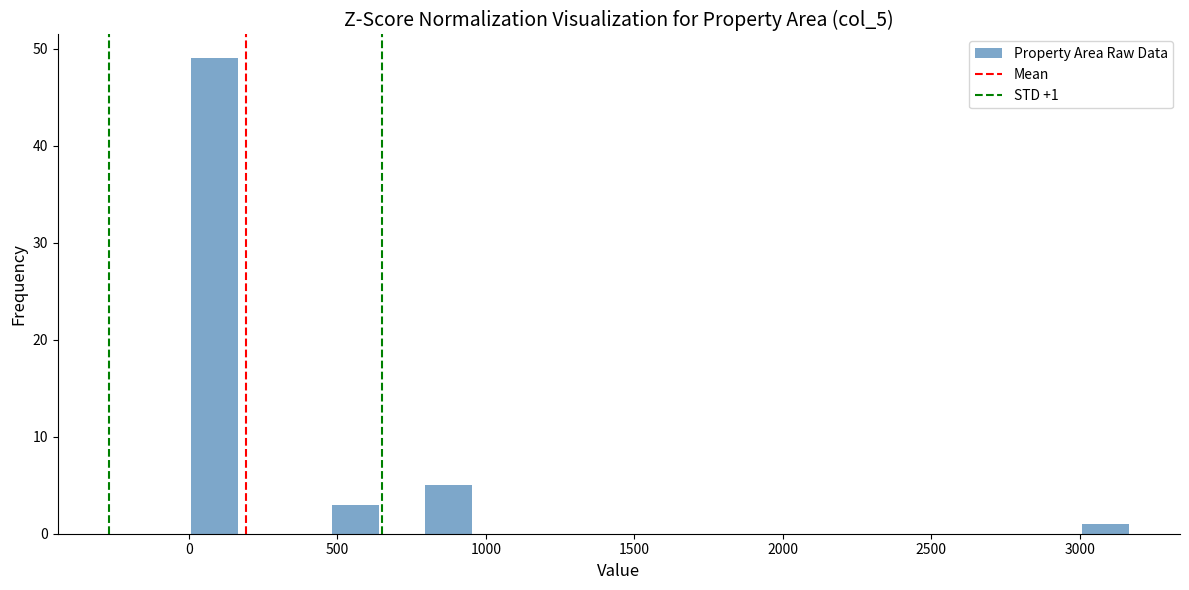

Read against the x-axis, roughly where is the centre of the tallest bar?

100